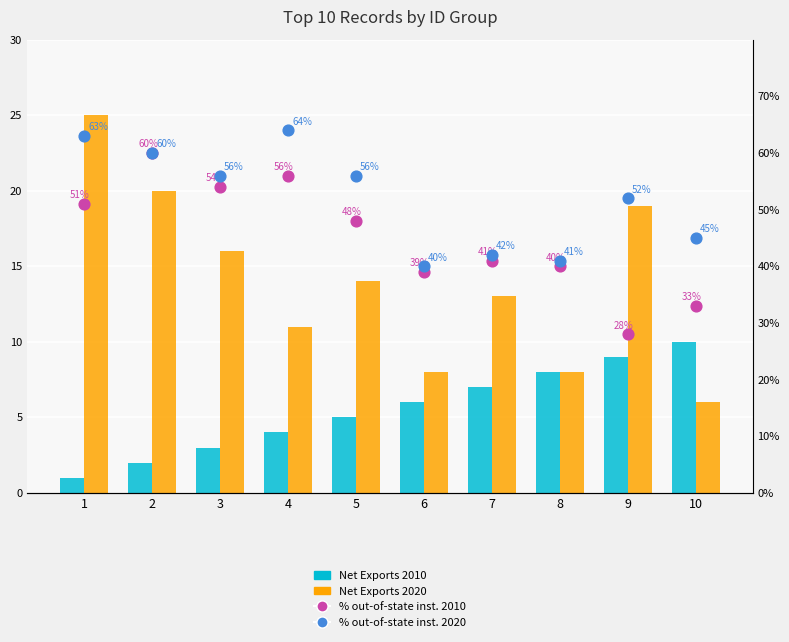

Which series contains the highest Y value?

% out-of-state inst. 2020